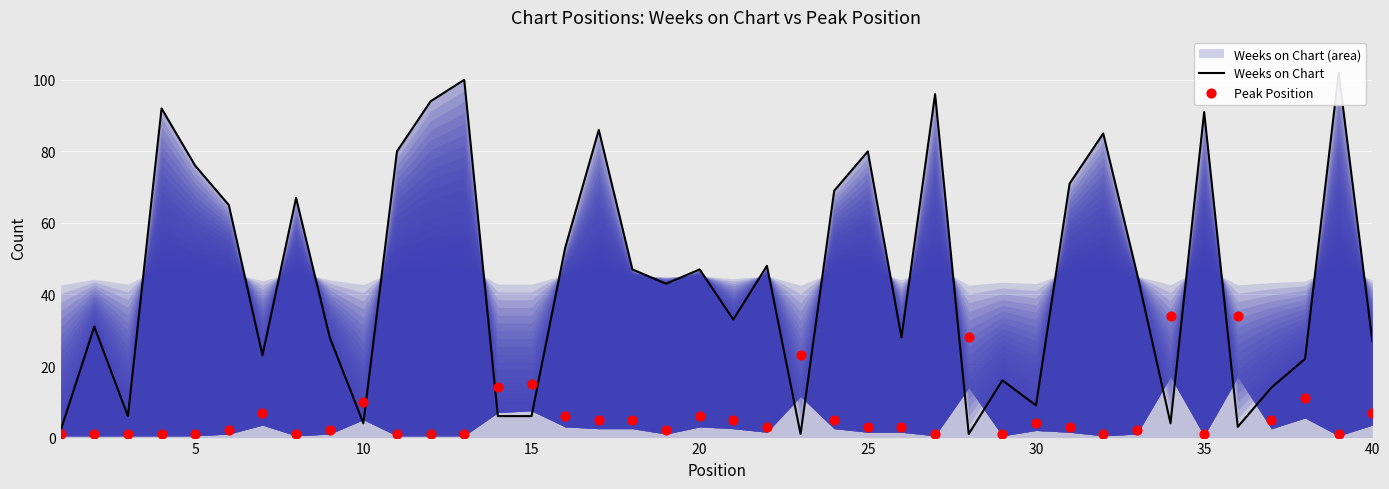

At how many categories does at least one series exceed 24?

29